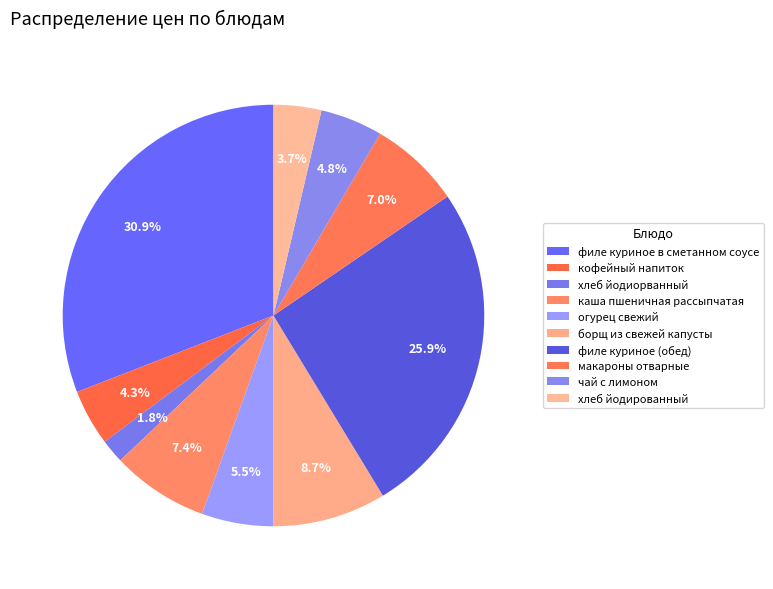

How many slices are in this pie chart?

10